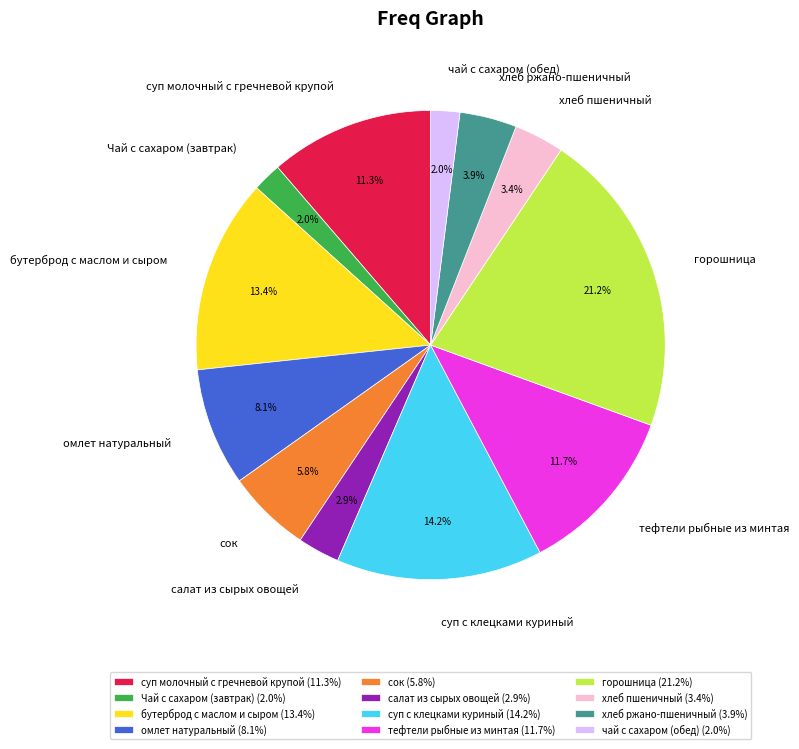

Which slice is the largest?

горошница